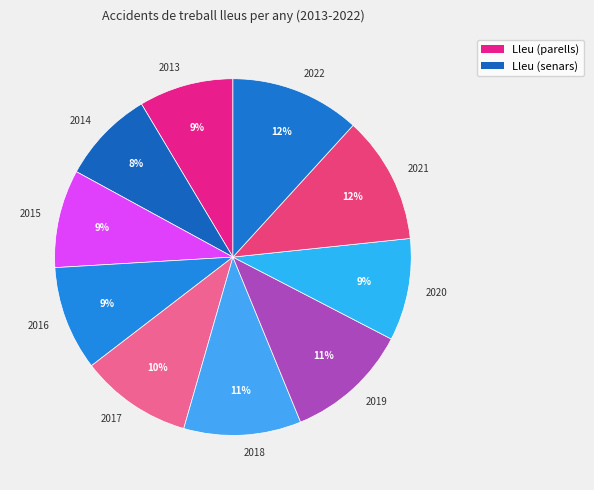

True or false: 2014 accounts for 1% of the total.

False